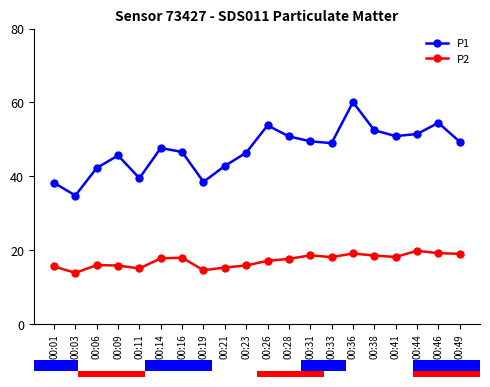

Where does the P2 series first go above 17?

00:14